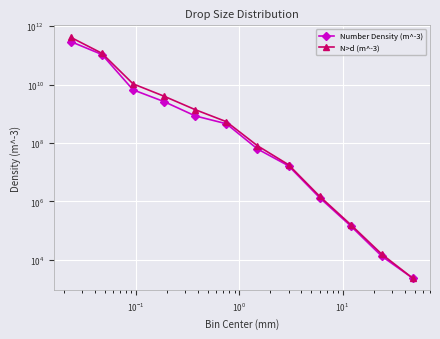

What are all the series names shown in the legend?

Number Density (m^-3), N>d (m^-3)